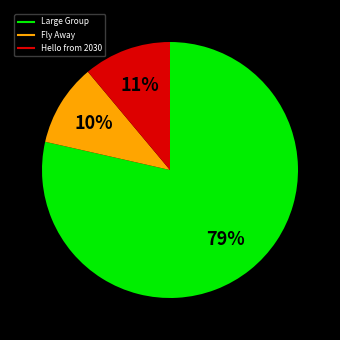

Does any single category account for the majority?

Yes